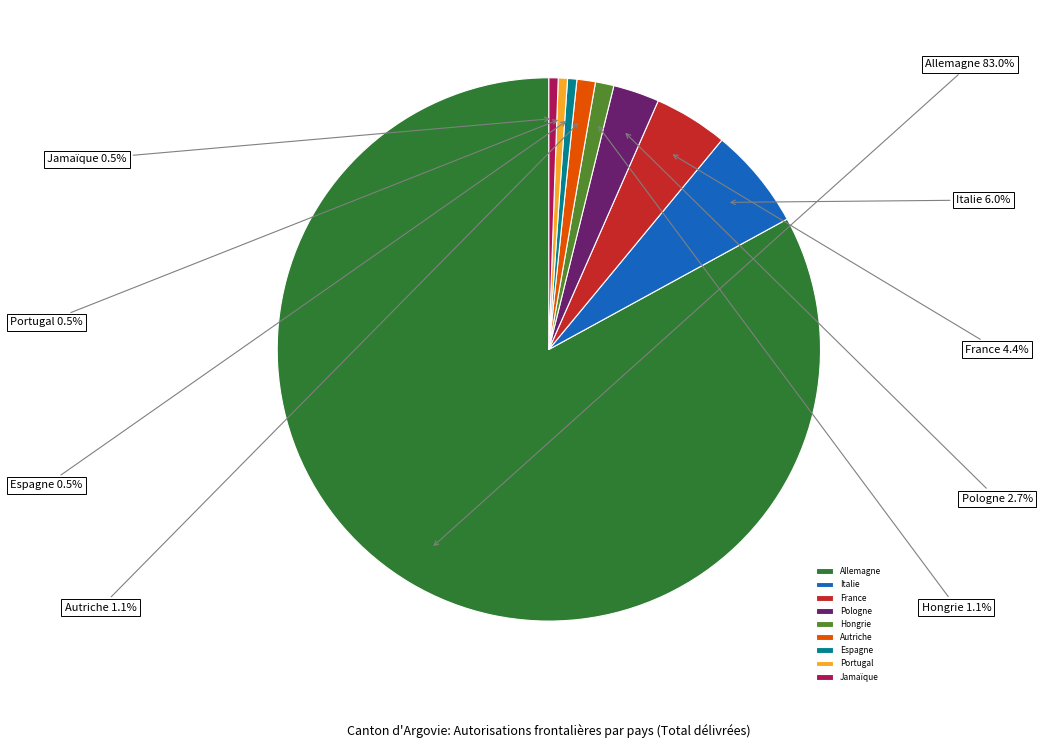

What is the largest slice in the pie chart?

Allemagne